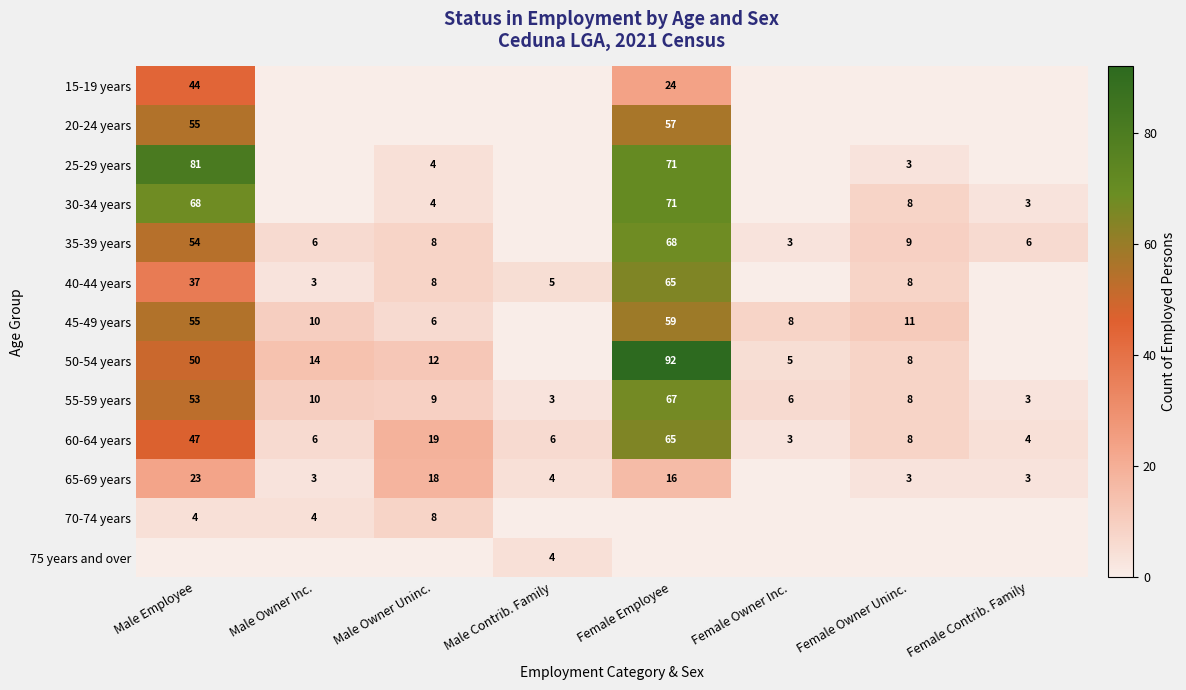

At which label does 55-59 years first exceed 9?

Male Employee